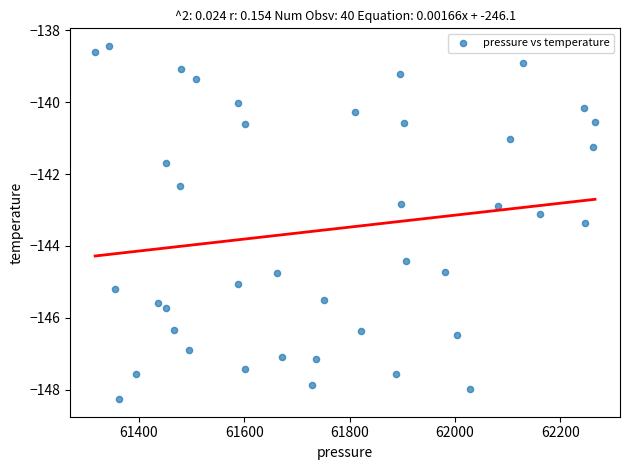

What is the range of X values (max minus min)?

949.3